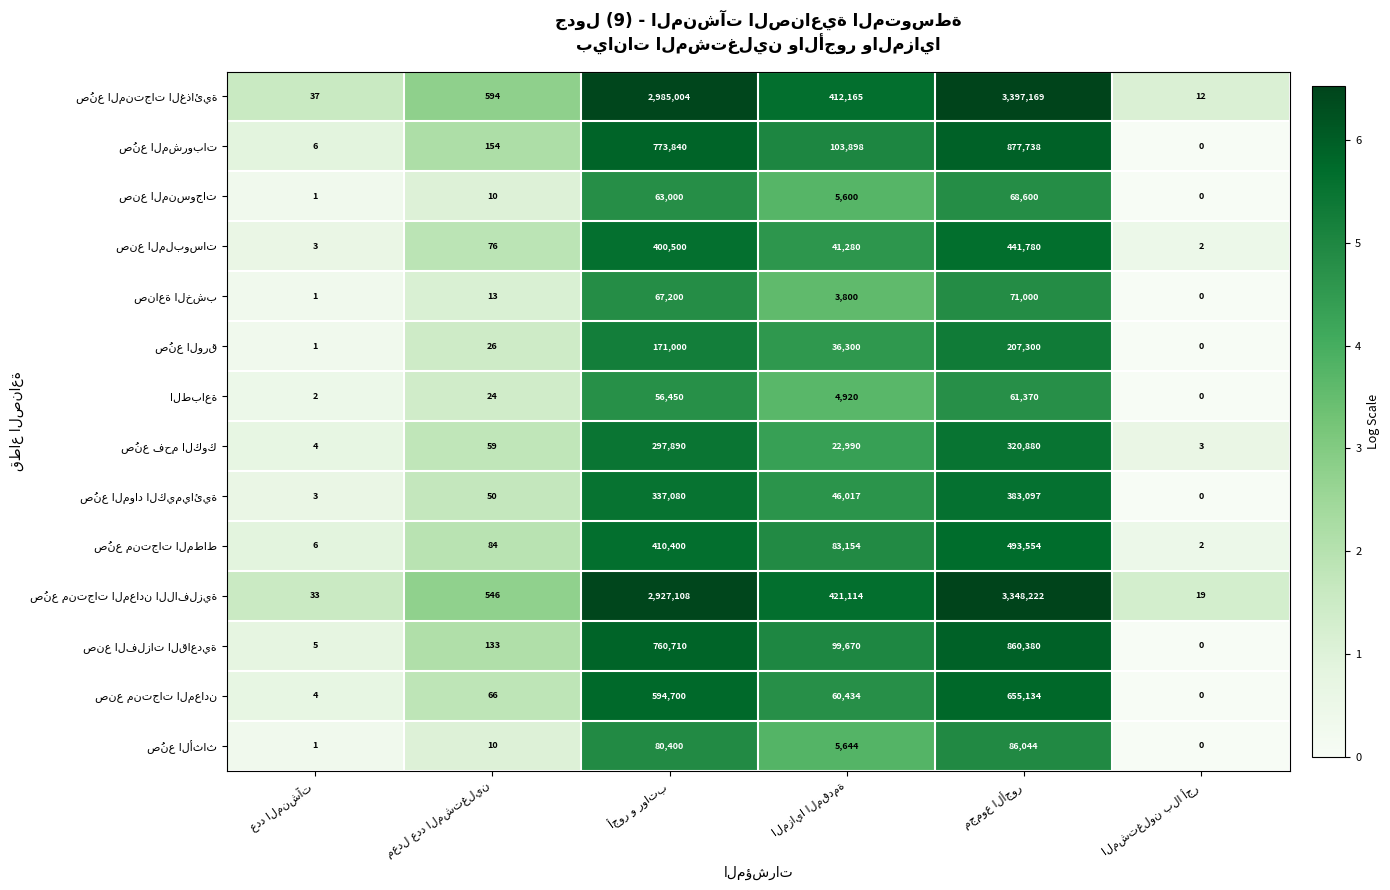

Count the number of data series in this chart.

14